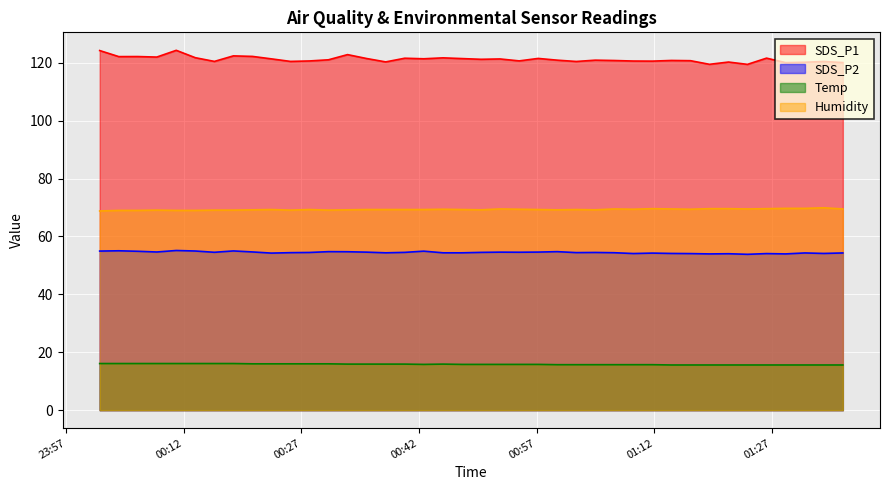

Is the value of Humidity at 2024/01/06 01:23:54 greater than the value of SDS_P2 at 2024/01/06 00:45:04?

Yes